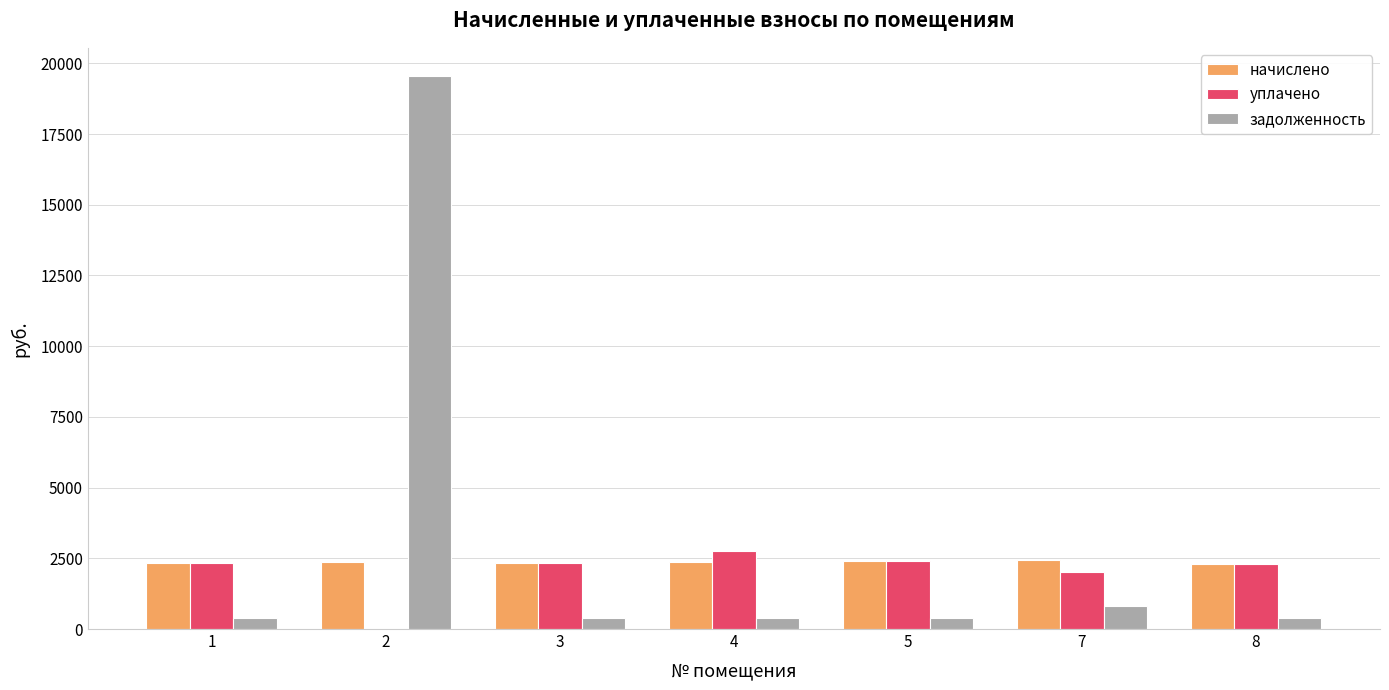

What is the sum of all начислено values?

16558.6